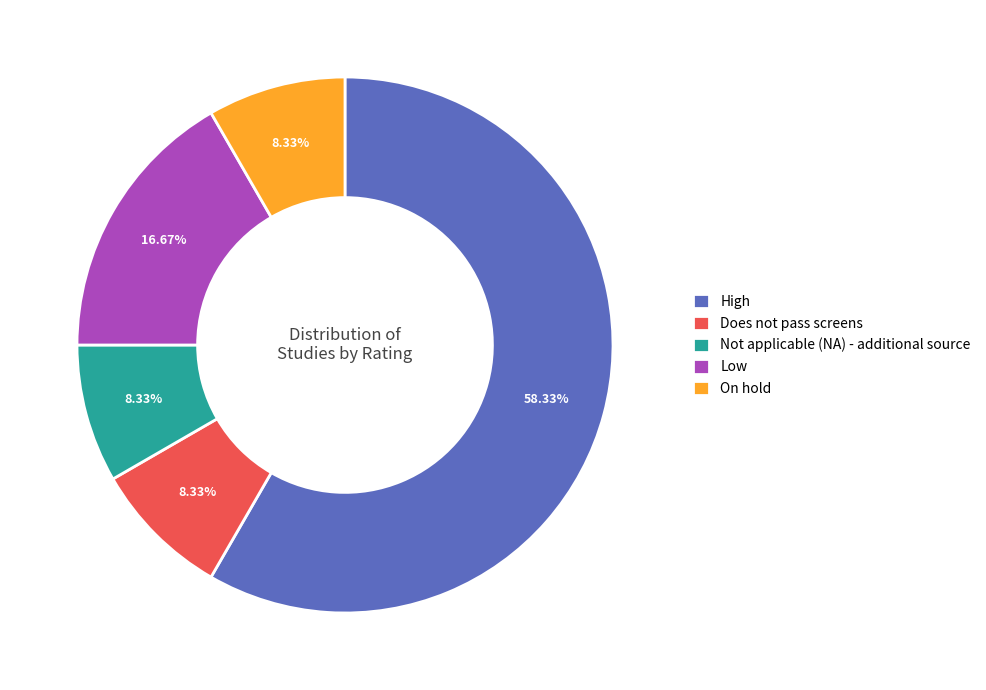

Which slice is the largest?

High